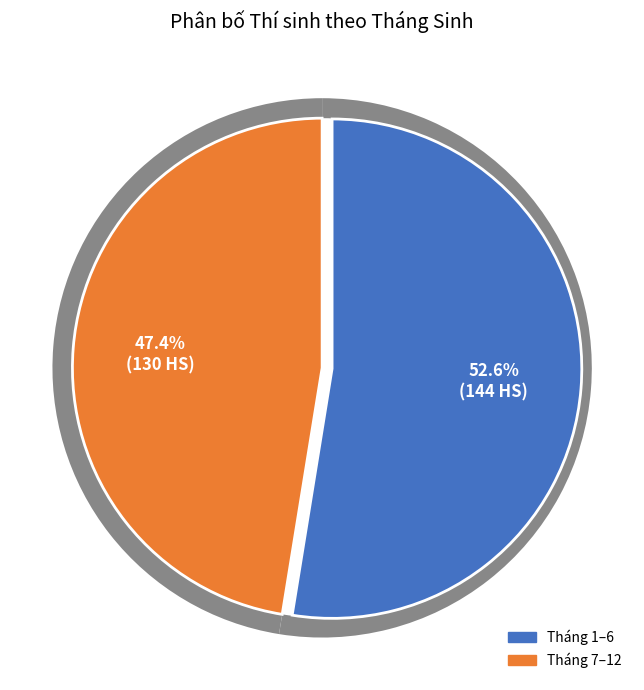

What is the ratio of the value at Tháng 12 to the value at Tháng 1?

0.9